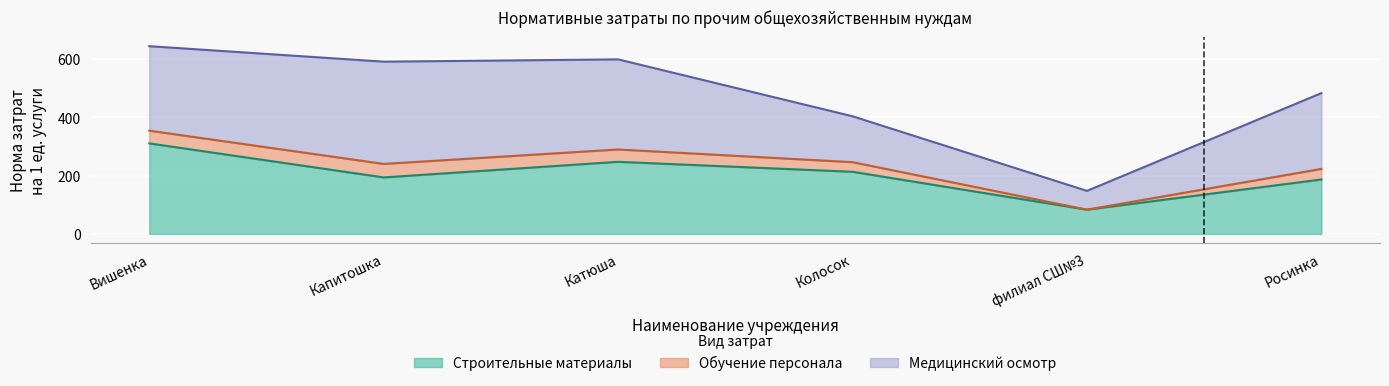

Does the chart display data point markers on the line(s)?

No